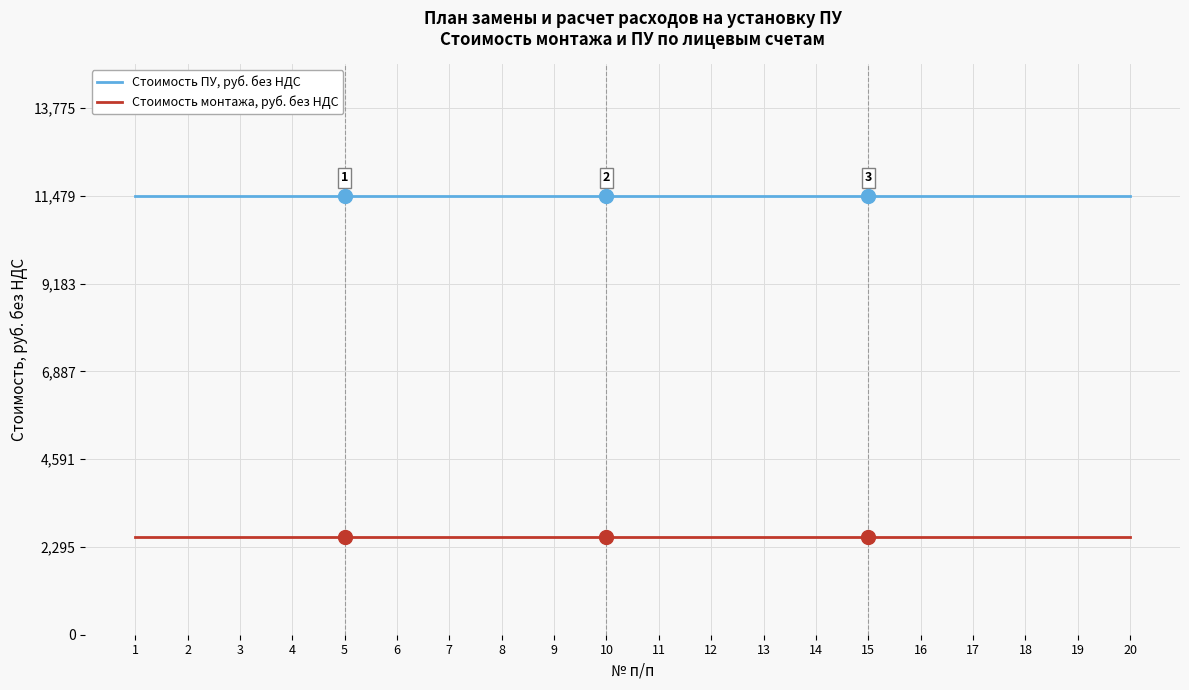

Is it true that Стоимость монтажа, руб. без НДС equals 2549.7 at 12?

True